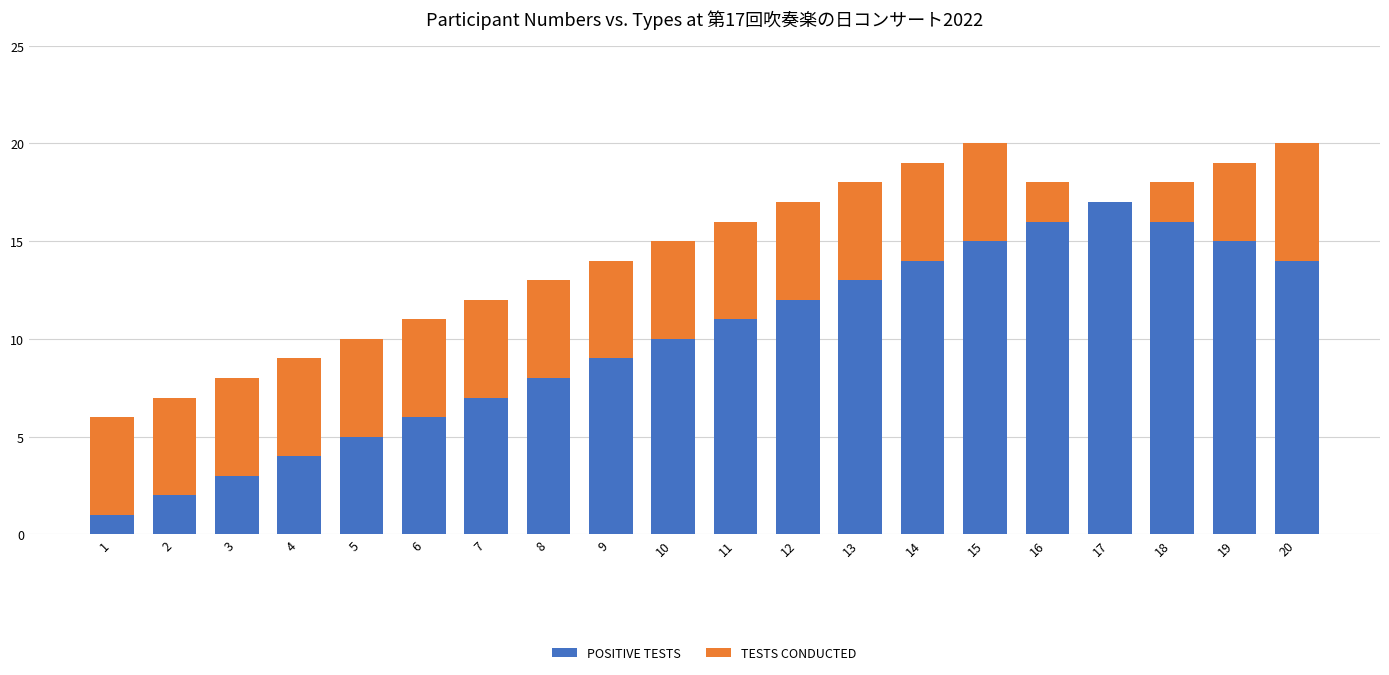

Is the value of TESTS CONDUCTED at 10 greater than the value of POSITIVE TESTS at 20?

No